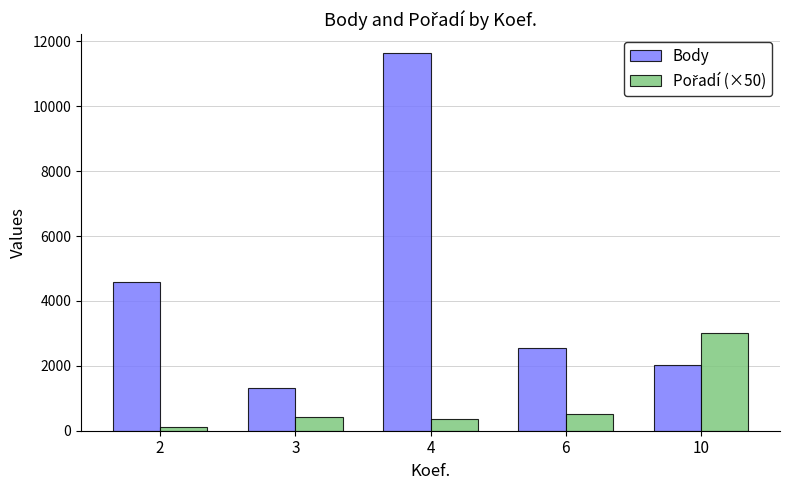

Between 2 and 6, which series saw the biggest shift?

Body